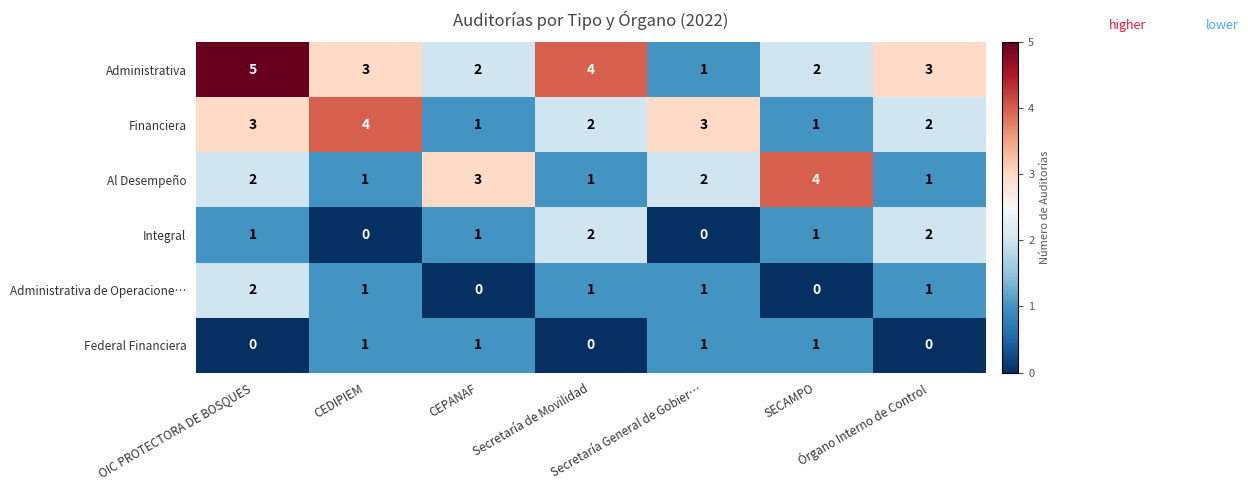

At which category is the sum across all series the highest?

OIC PROTECTORA DE BOSQUES